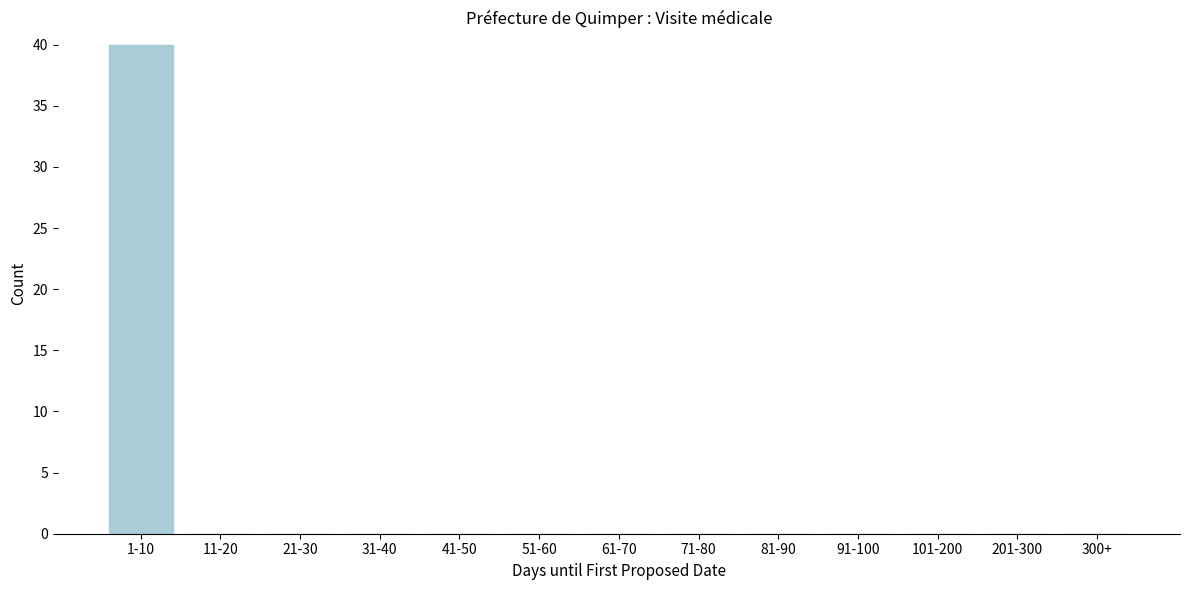

Reading left to right, extract all data points from this chart.

1-10=40	11-20=0	21-30=0	31-40=0	41-50=0	51-60=0	61-70=0	71-80=0	81-90=0	91-100=0	101-200=0	201-300=0	300+=0